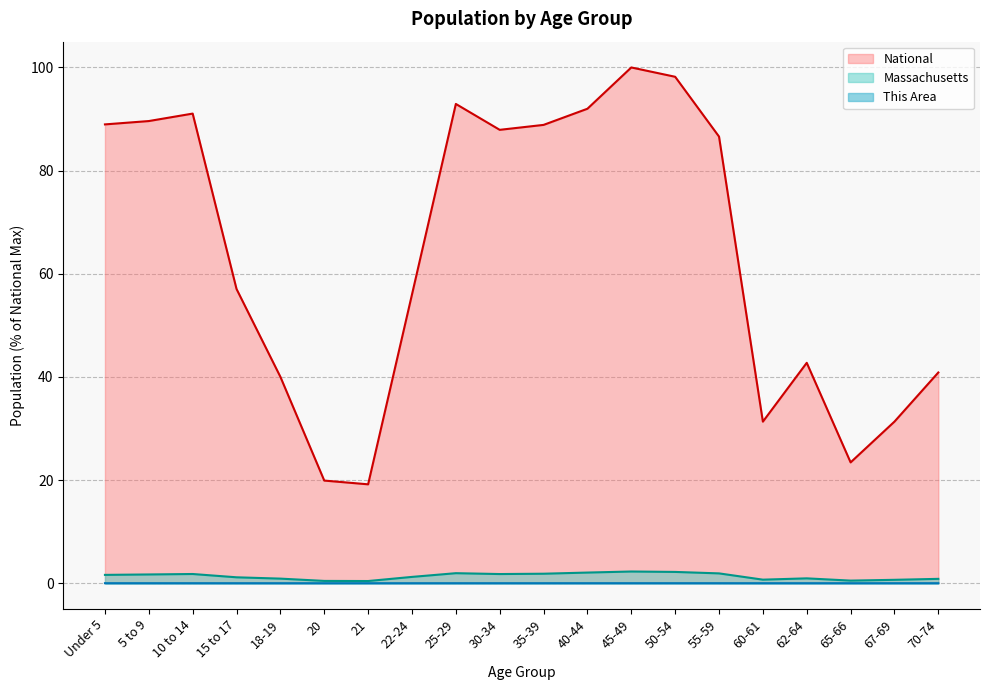

What position from the right is 70-74?

1